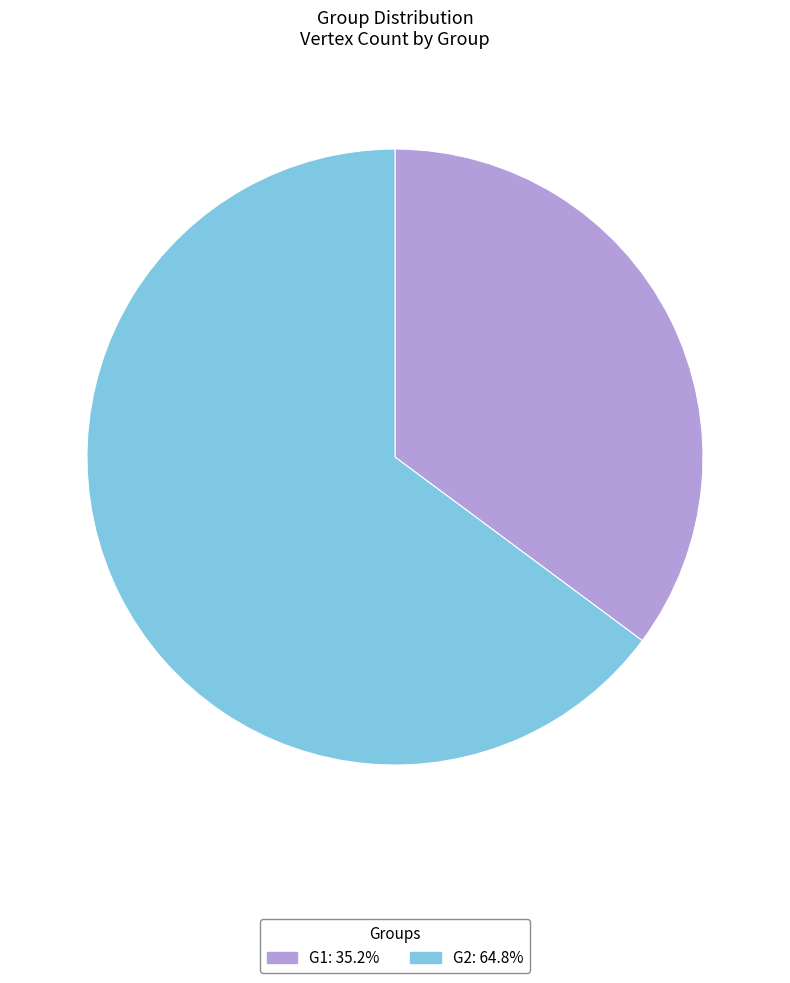

Count the number of slices in the pie.

2